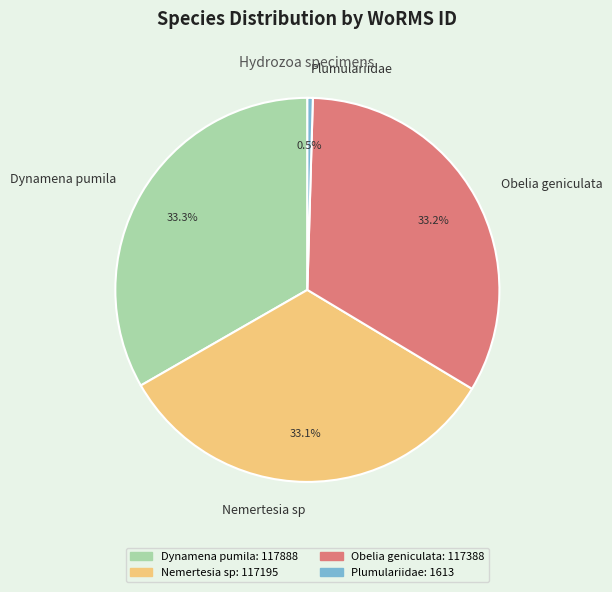

True or false: Dynamena pumila accounts for 33% of the total.

True